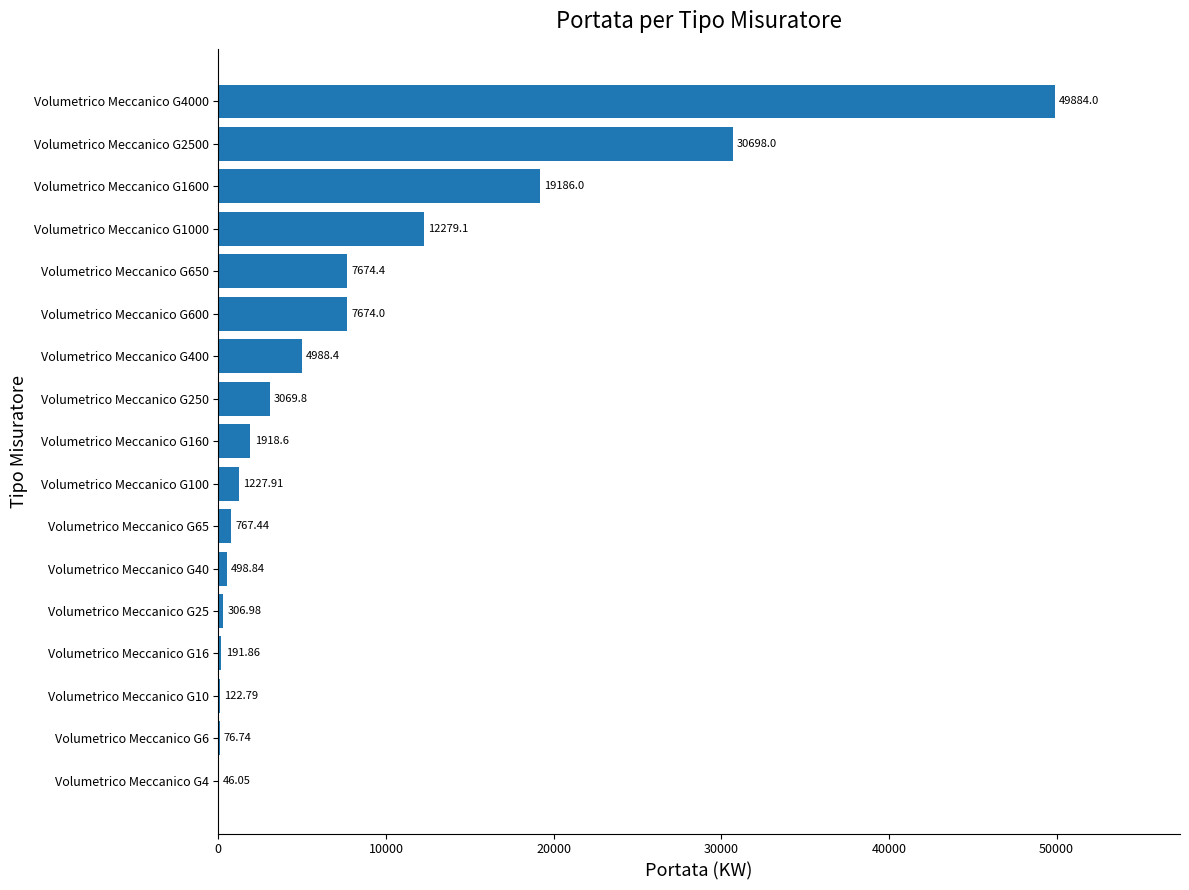

What is the ratio of the value at Volumetrico Meccanico G2500 to the value at Volumetrico Meccanico G40?

61.5